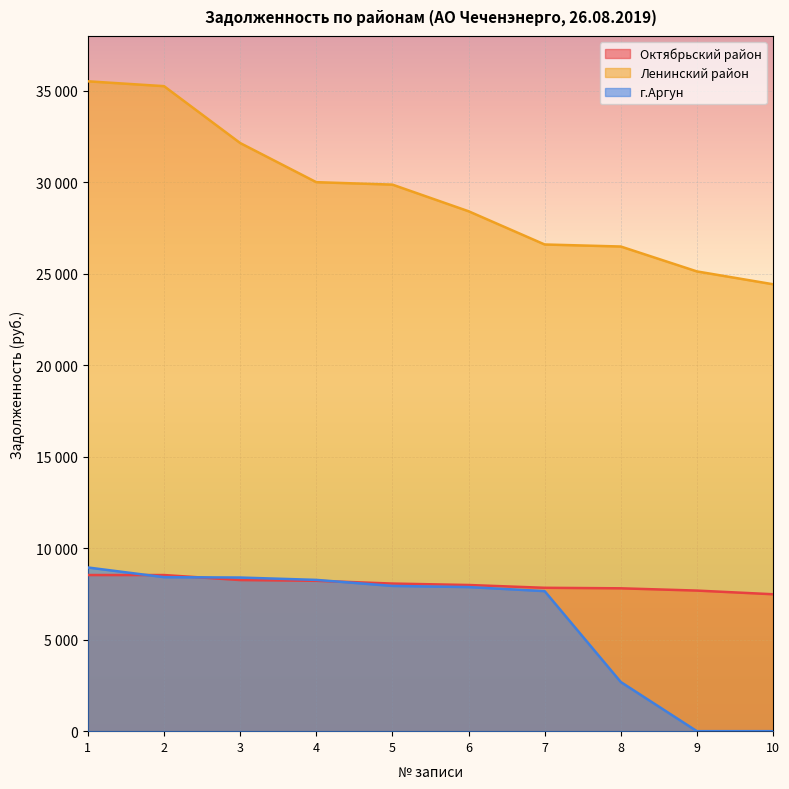

The Ленинский район series shows 19063.5 at 4. True or false?

False